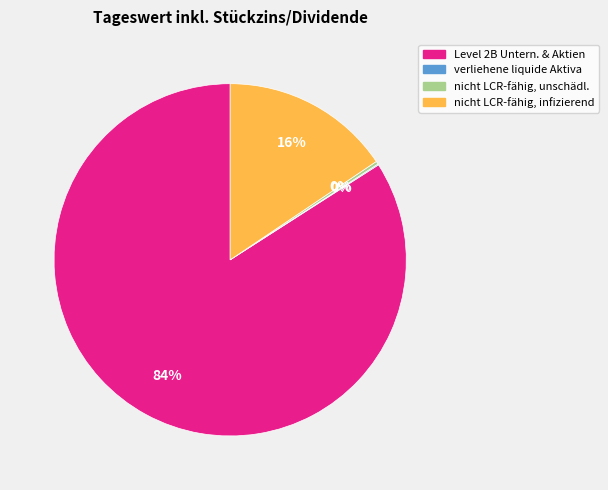

Is there a majority slice in this chart?

Yes